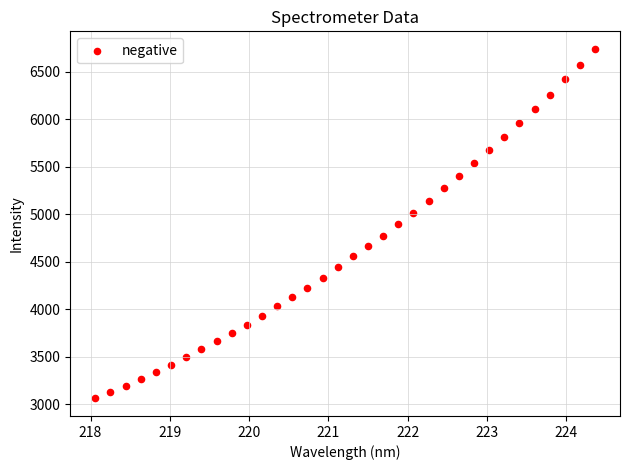

What is the range of X values (max minus min)?

6.3